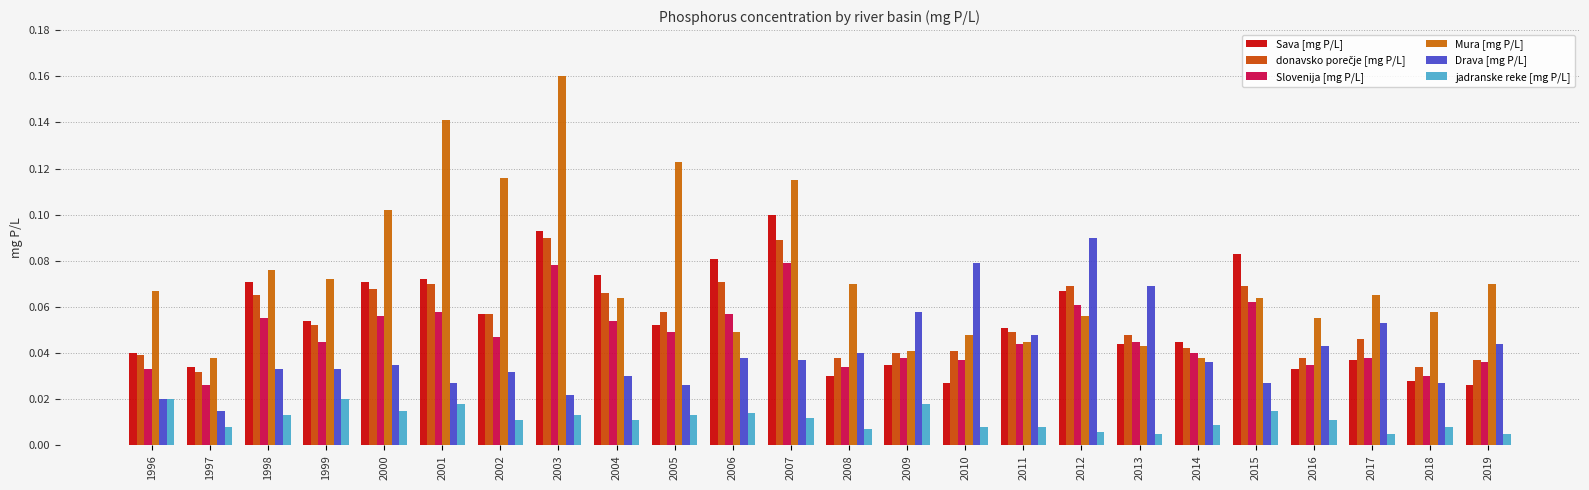

List the series in order of their peak value, highest first.

Mura [mg P/L], Sava [mg P/L], donavsko porečje [mg P/L], Drava [mg P/L], Slovenija [mg P/L], jadranske reke [mg P/L]